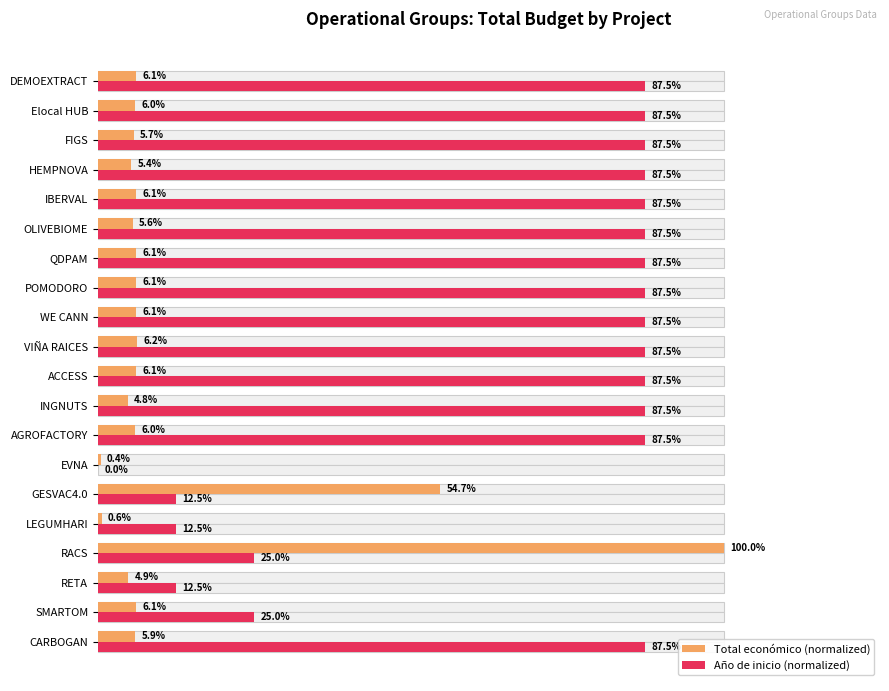

Is it true that Año de inicio (normalized) equals 0.4 at DEMOEXTRACT?

False